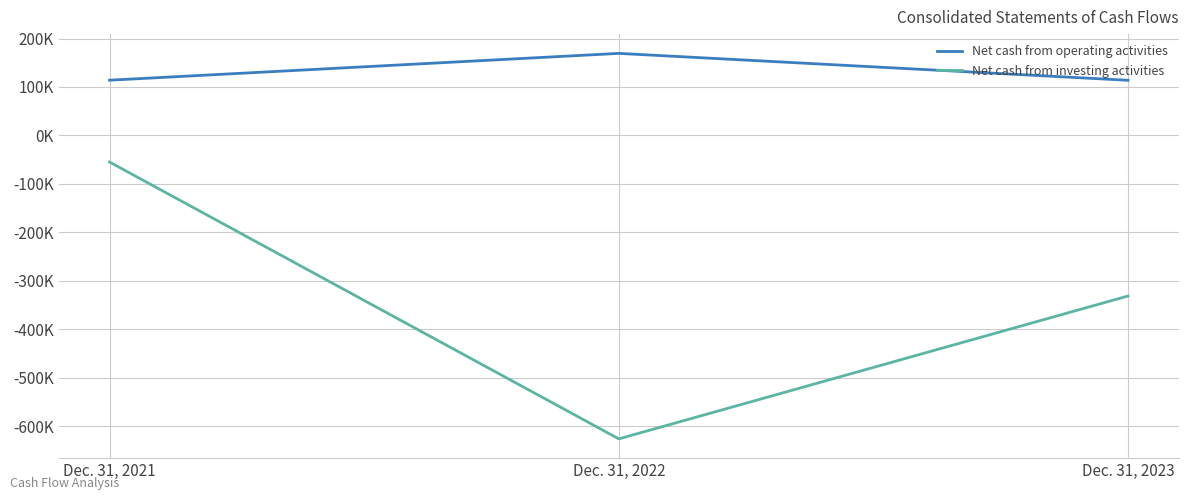

Does the chart display data point markers on the line(s)?

No